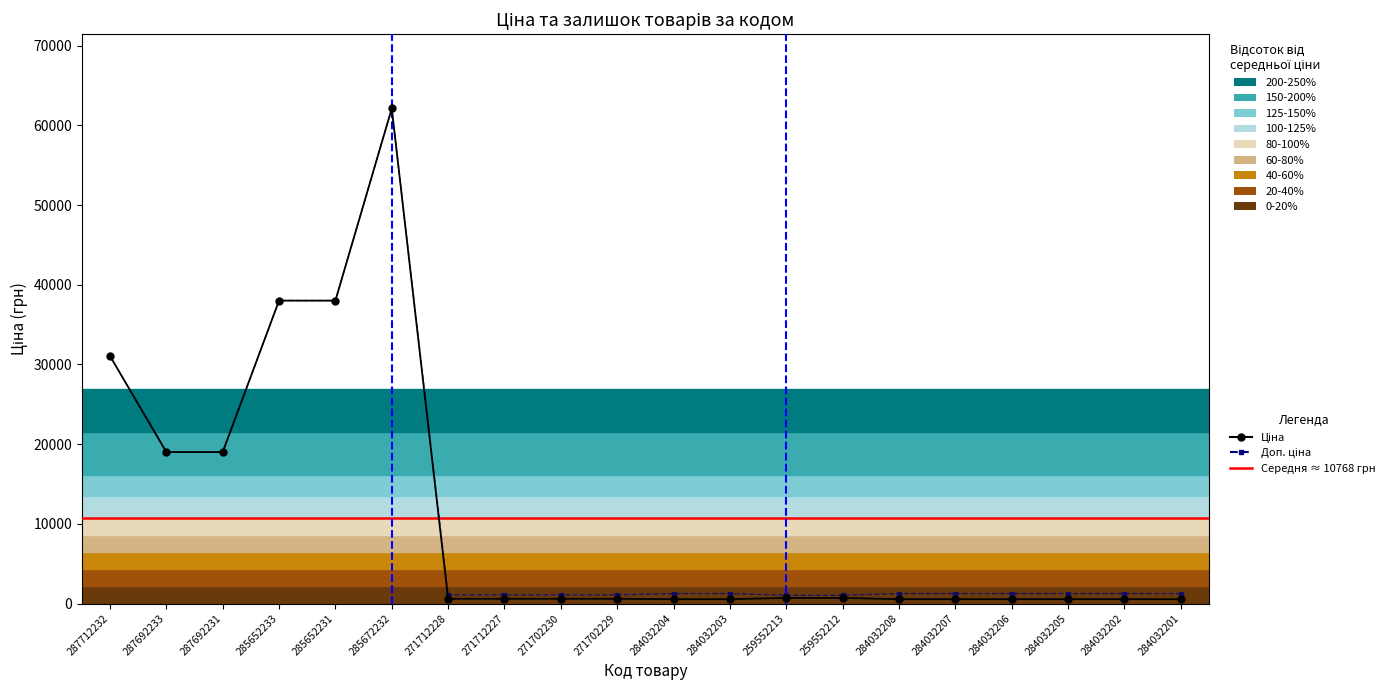

Which has a higher value, 284032204 or 284032205?

284032204